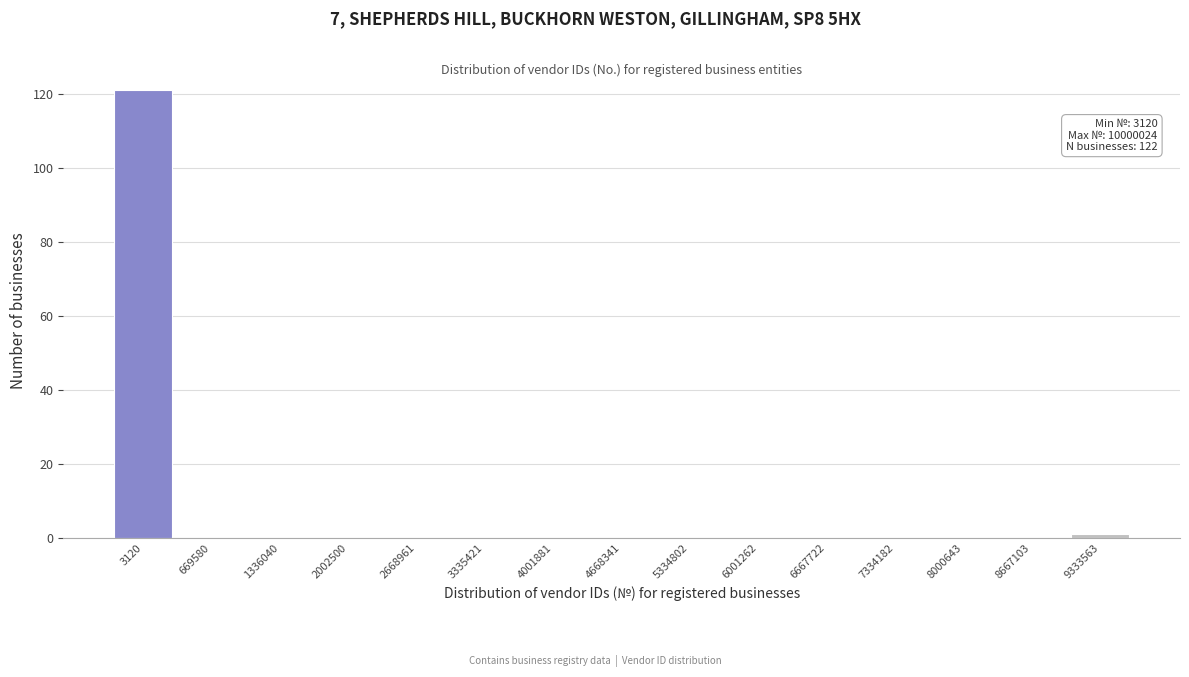

Reading left to right, transcribe all the data shown in this chart.

3120=121	669580=0	1336040=0	2002500=0	2668961=0	3335421=0	4001881=0	4668341=0	5334802=0	6001262=0	6667722=0	7334182=0	8000643=0	8667103=0	9333563=1